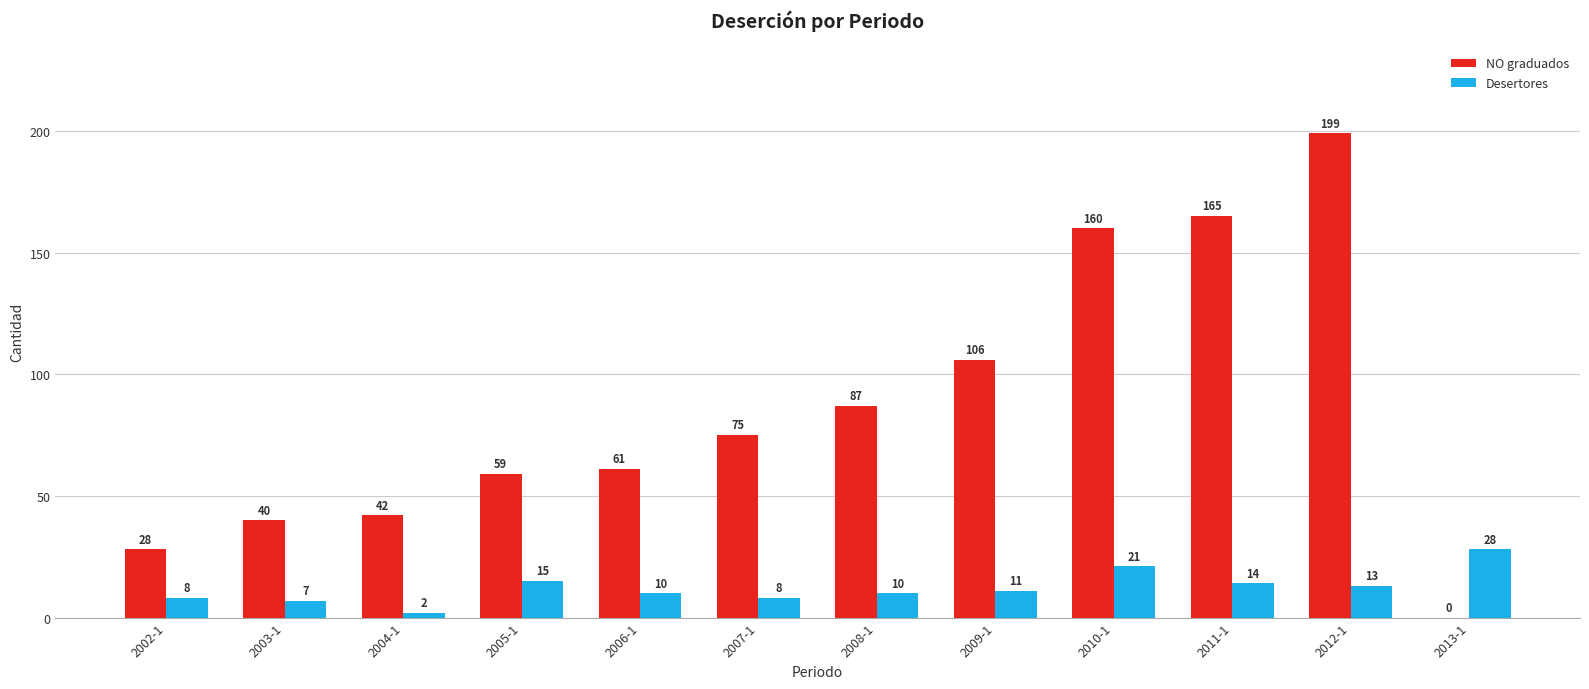

Is the value of NO graduados at 2002-1 greater than the value of Desertores at 2010-1?

Yes